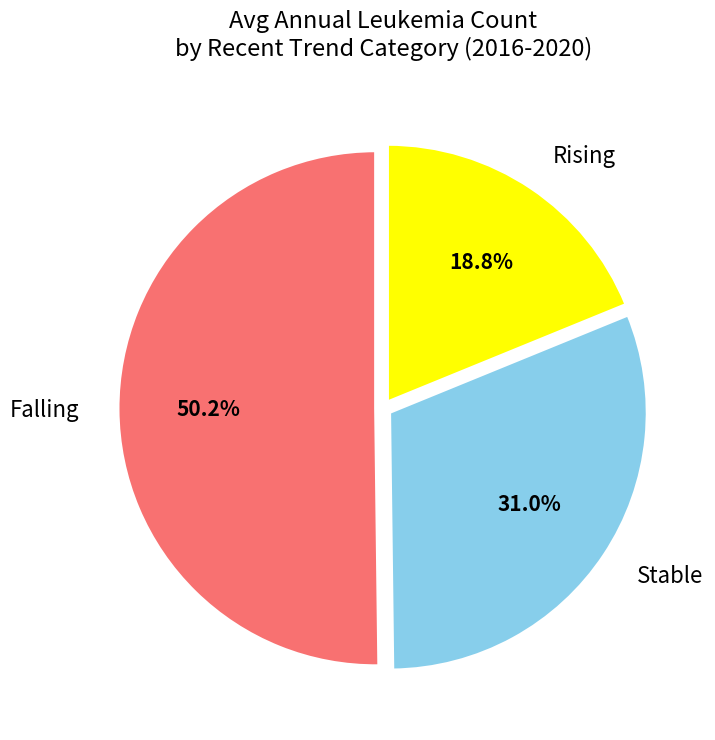

Which category has the smallest portion of the pie?

Rising